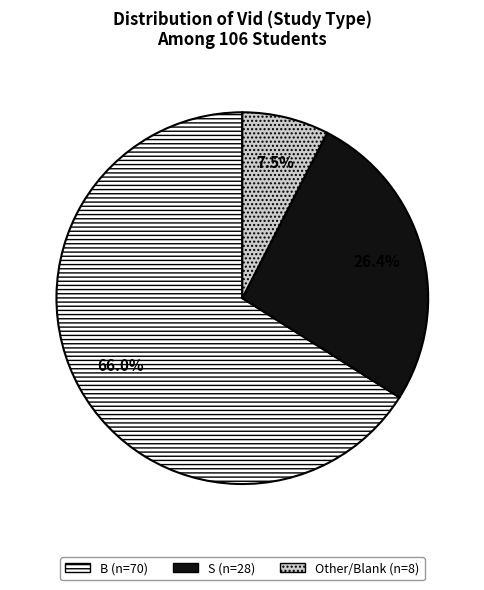

Is it true that B is 56% of the pie?

False